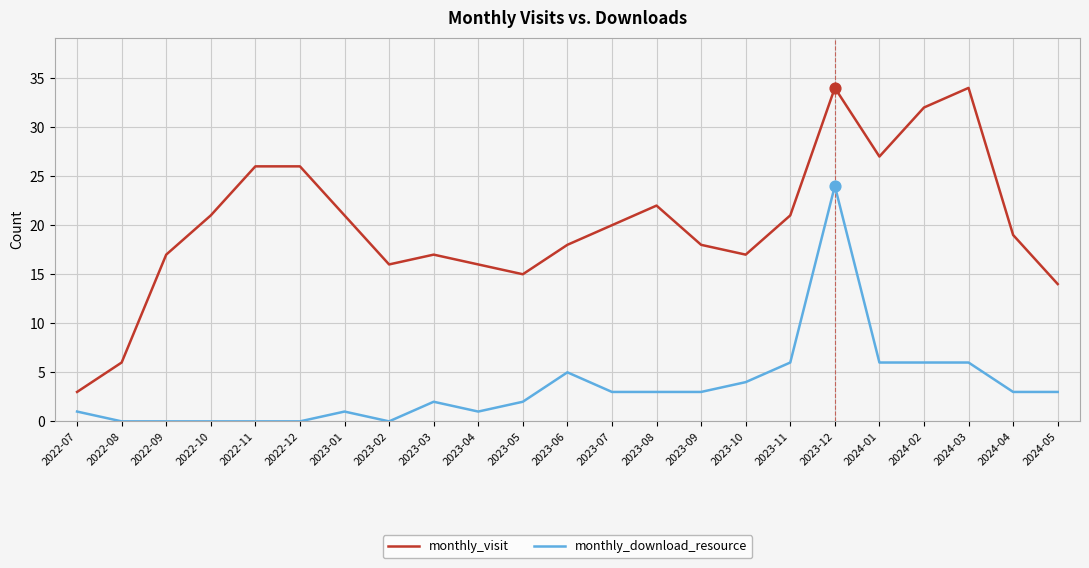

What is the difference between the highest and lowest values at 2023-09?

15